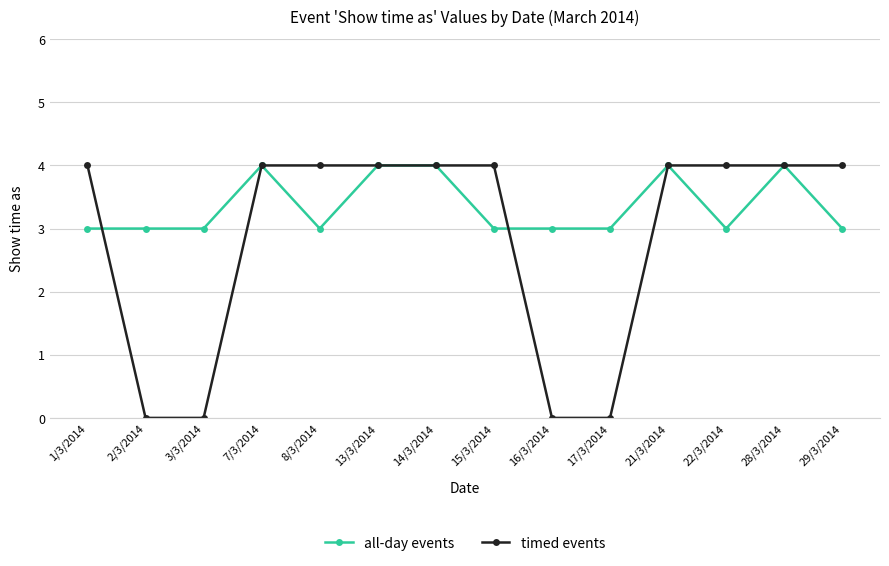

True or false: timed events has a value of 3 at 14/3/2014.

False